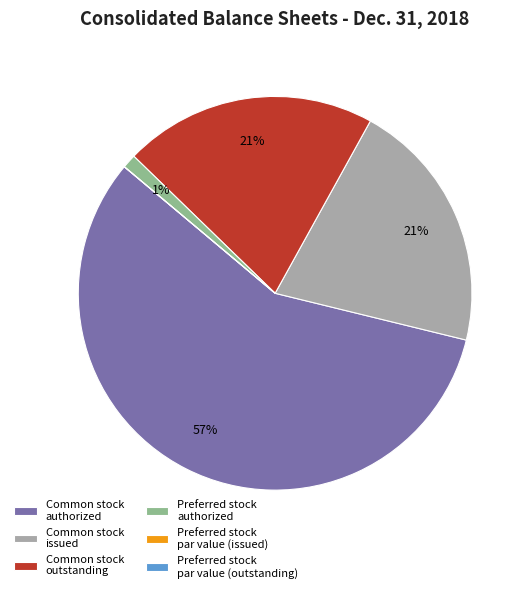

Is the sum of Preferred stock authorized and Common stock outstanding greater than half?

No